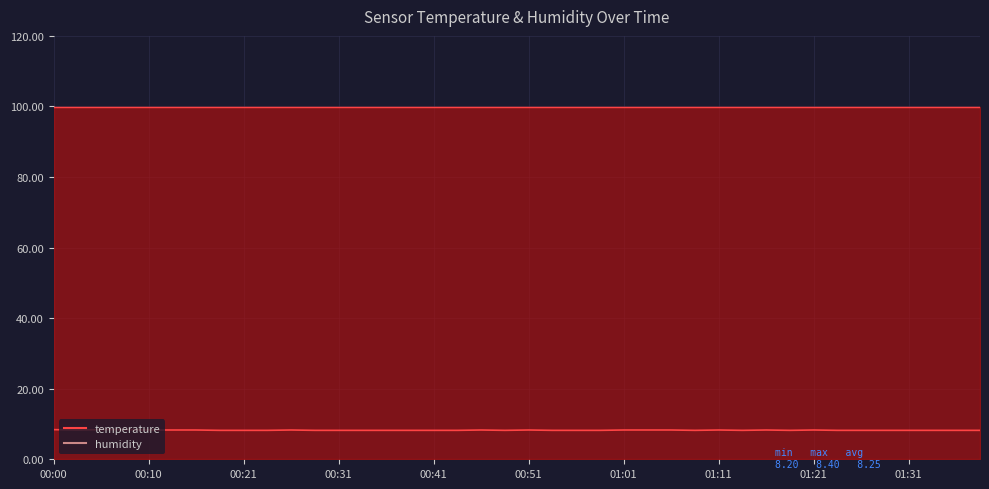

At which category does the data reach its first local peak?

10